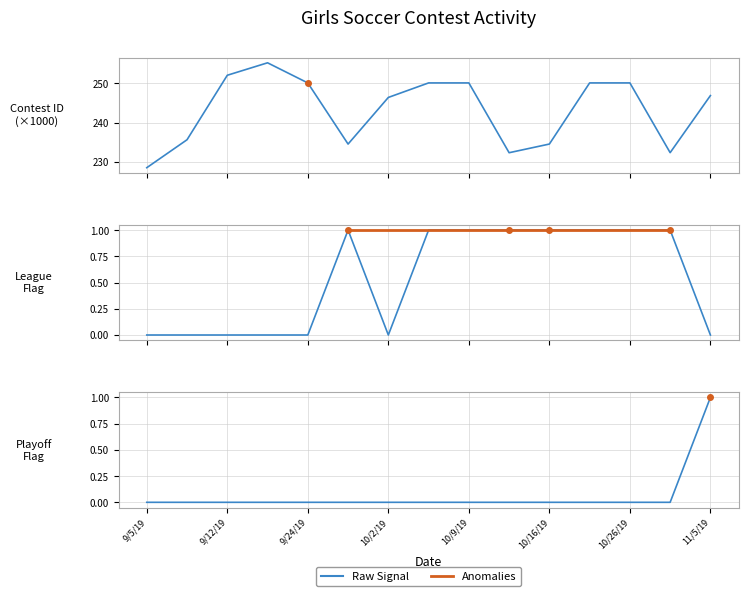

Reading right to left, what are all the values shown in this chart?

246.9	232.4	250.1	250.1	234.5	232.3	250.1	250.1	246.4	234.5	250.1	255.2	252.0	235.6	228.5